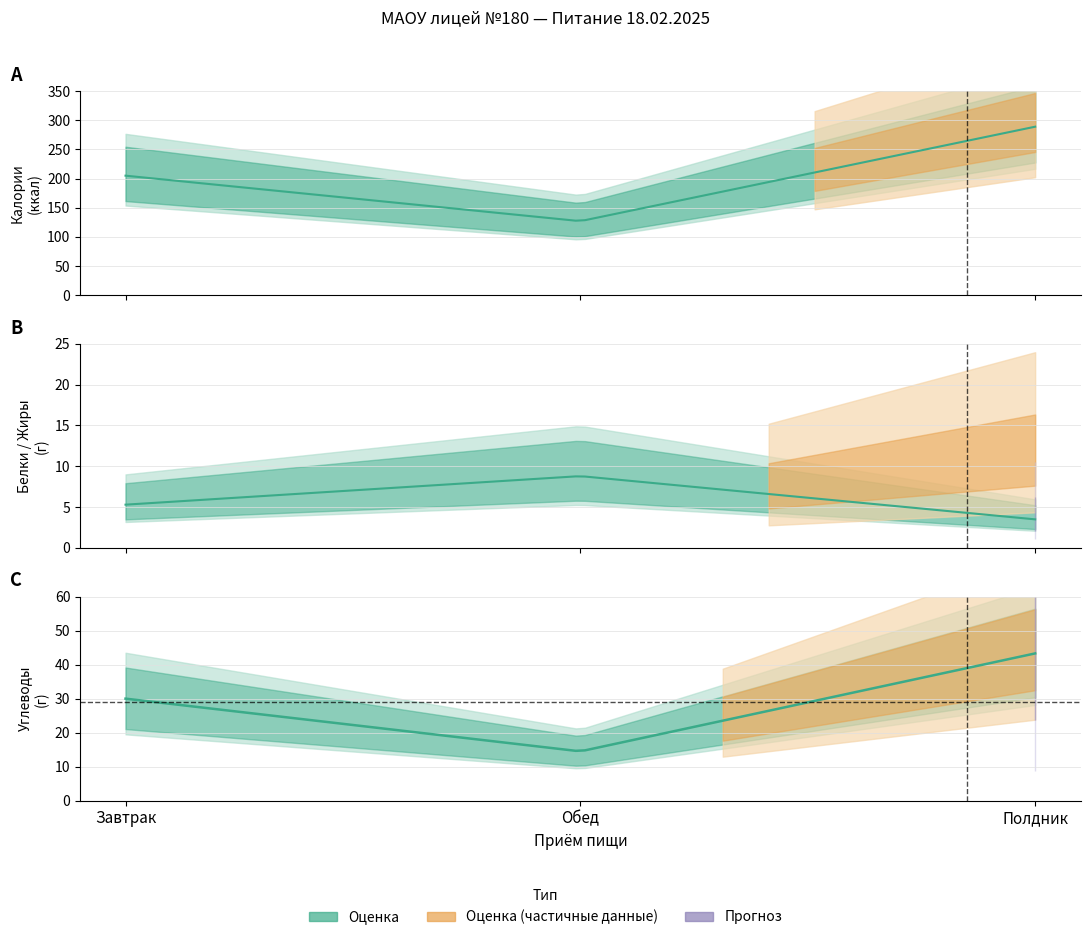

The Жиры series shows 2.5 at Обед. True or false?

False